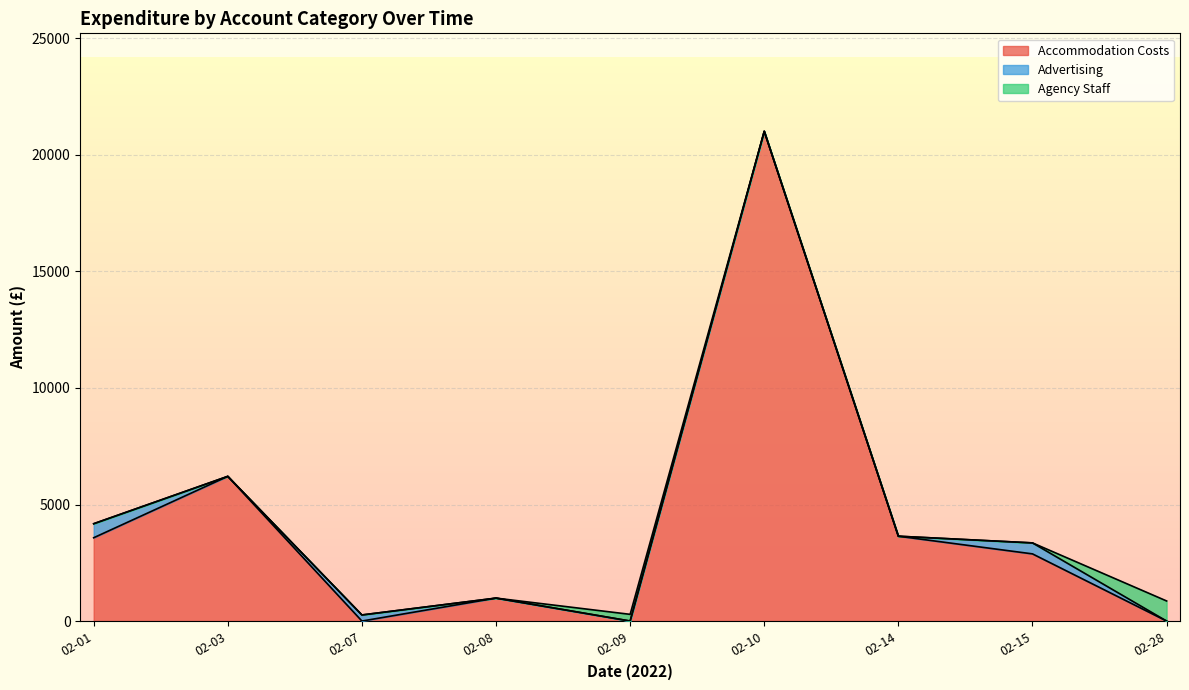

What is the total value across all series at 02-01?

4176.1